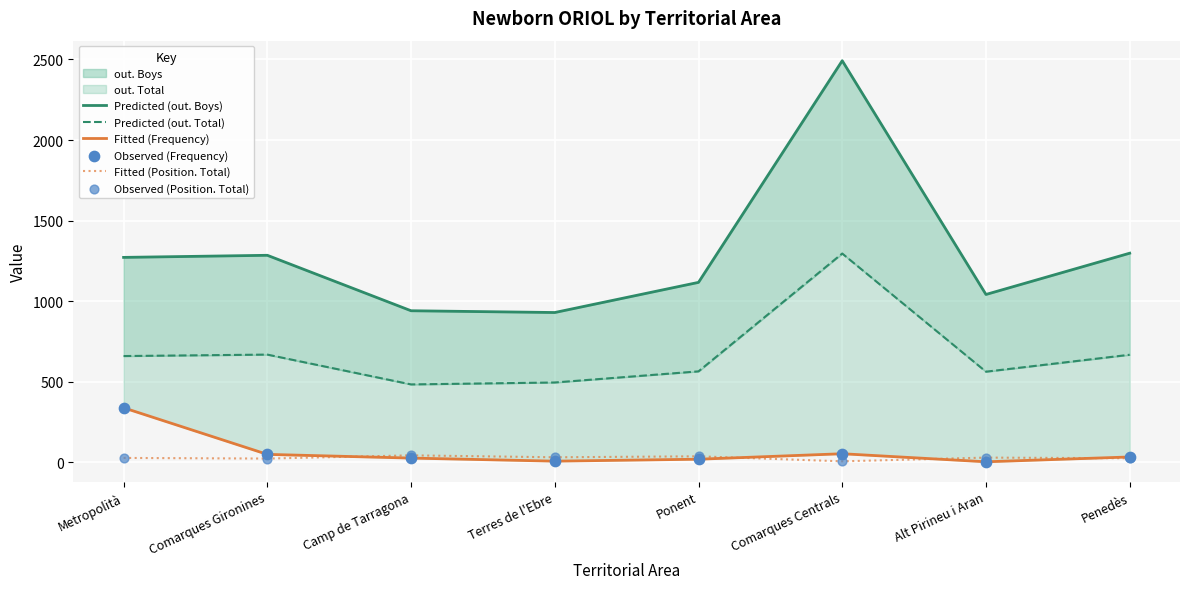

At how many categories does at least one series exceed 2381?

1